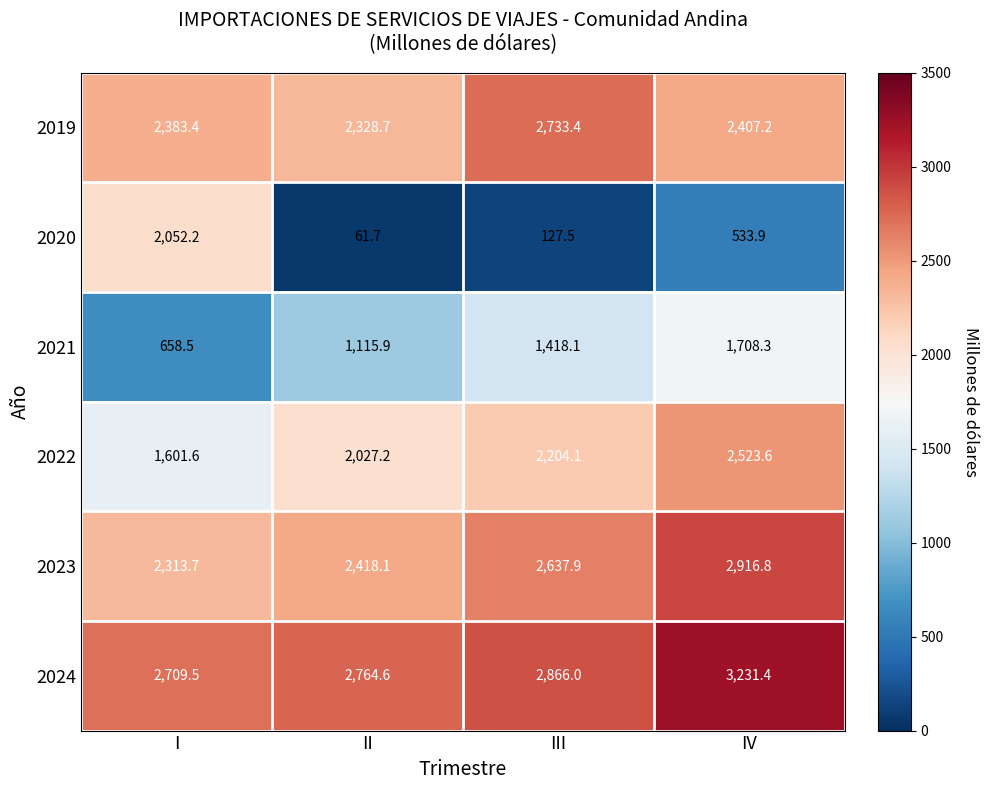

At how many categories does at least one series exceed 3026?

1